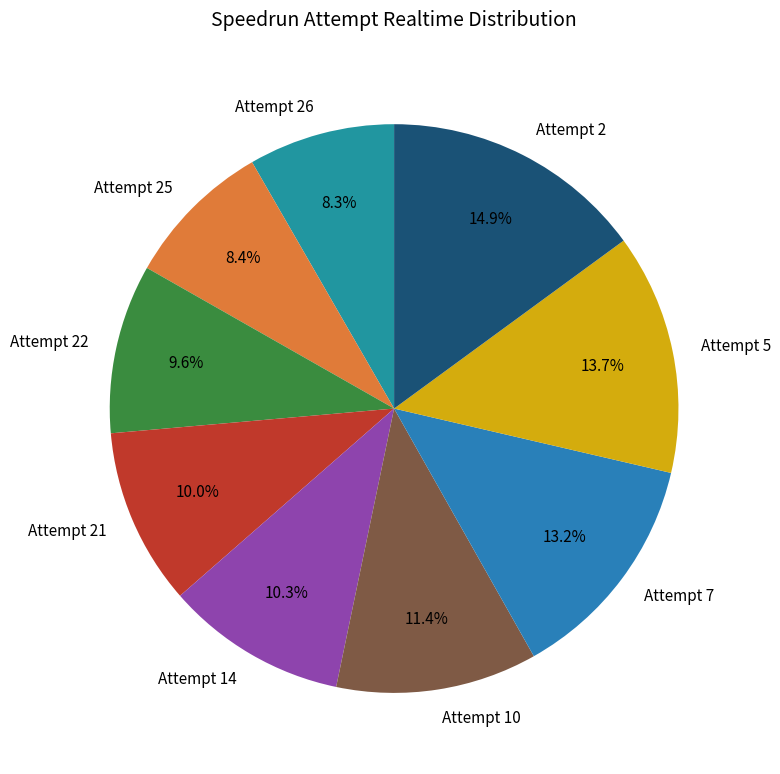

Is it true that Attempt 7 is 4% of the pie?

False